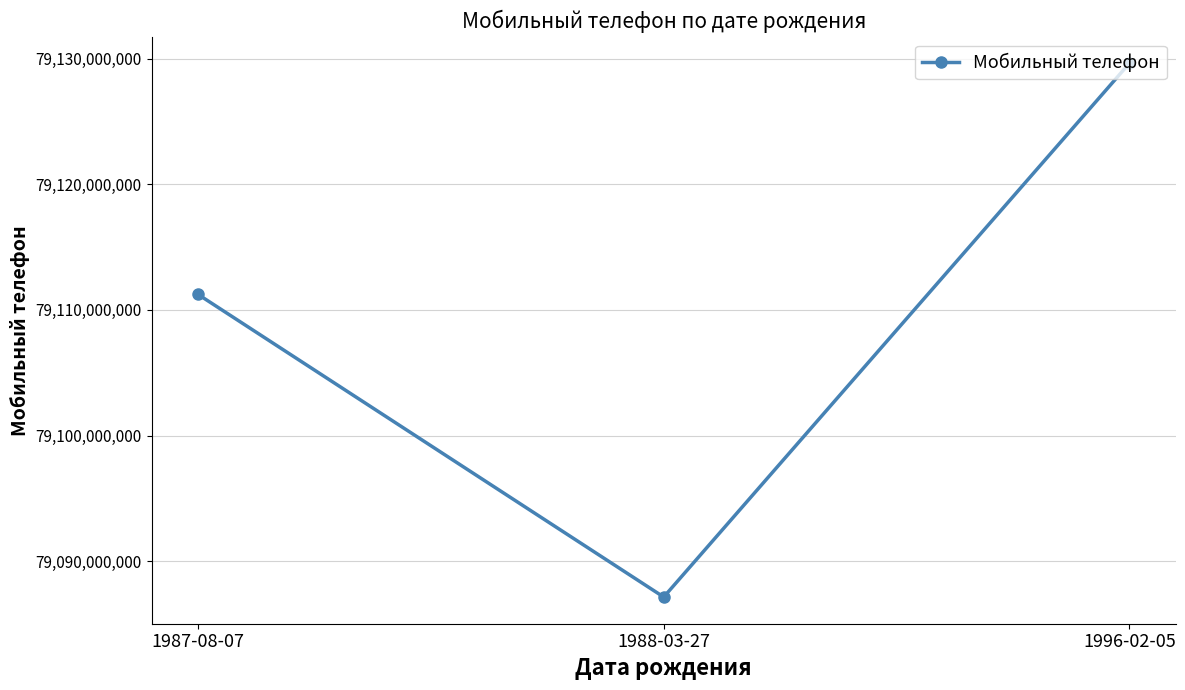

Count the values in the range 79087153221 to 79129626355.

3